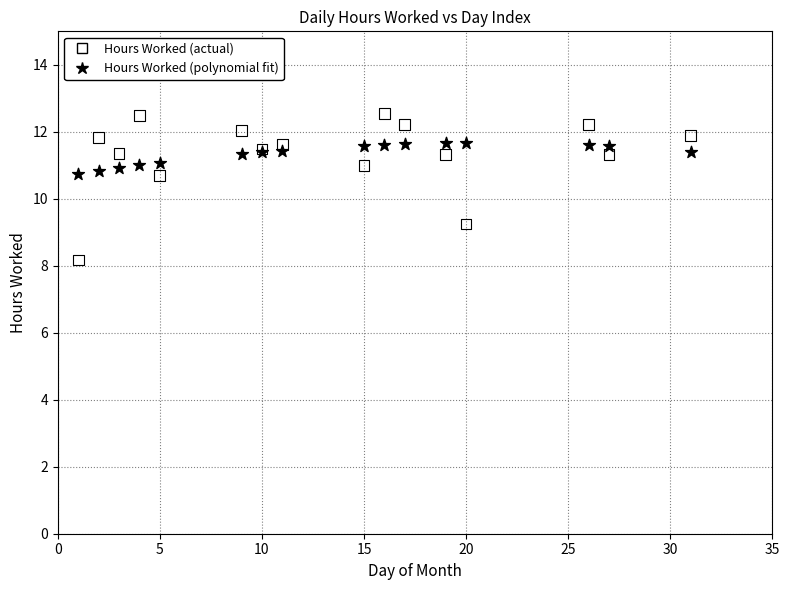

Which series has the widest spread of Y values?

Hours Worked (actual)